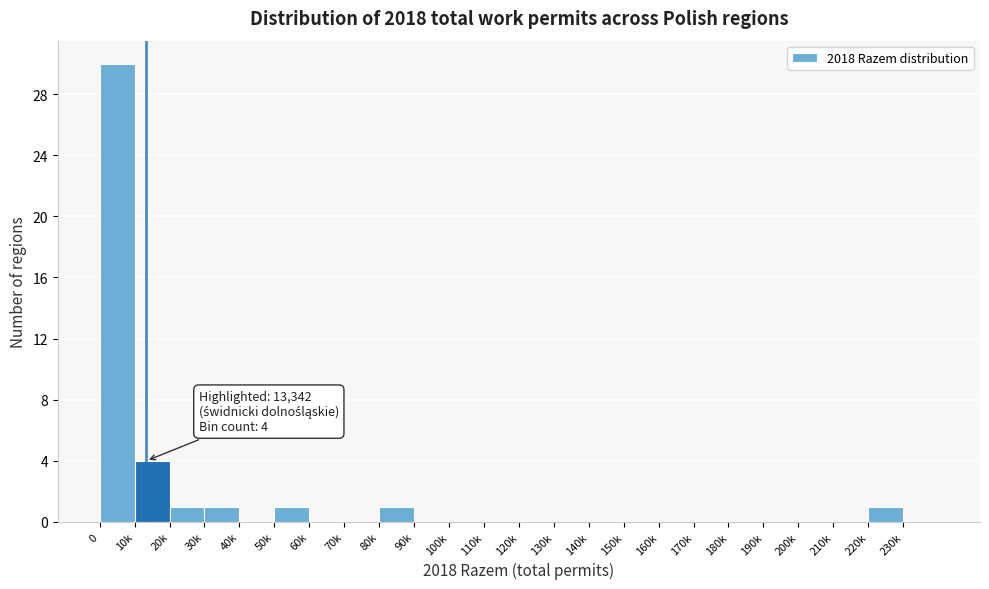

Reading left to right, list all the values displayed in this chart.

0=30	10k=4	20k=1	30k=1	40k=0	50k=1	60k=0	70k=0	80k=1	90k=0	100k=0	110k=0	120k=0	130k=0	140k=0	150k=0	160k=0	170k=0	180k=0	190k=0	200k=0	210k=0	220k=1	230k=0